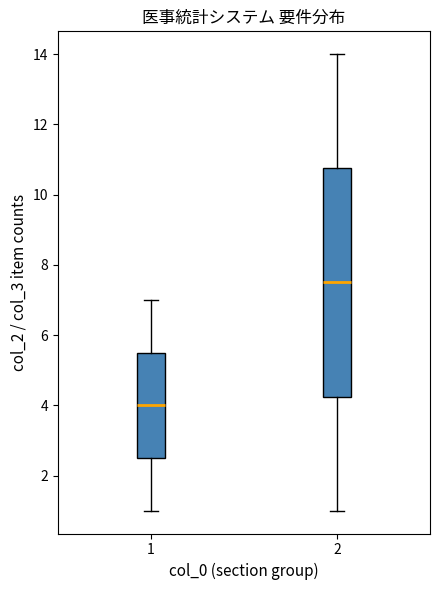

Which box's median line is the lowest?

1